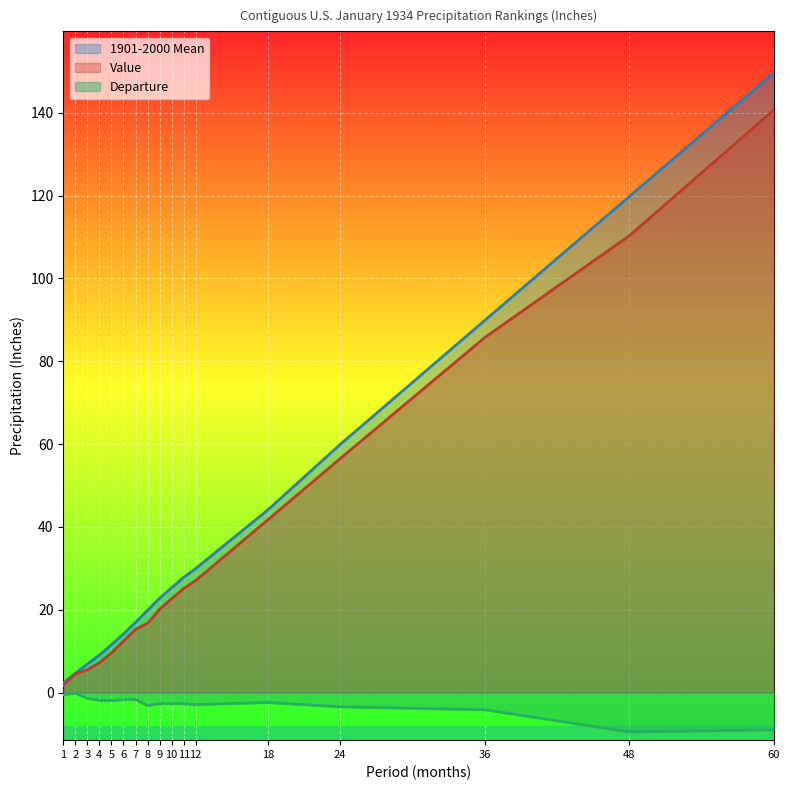

True or false: Value has more than 1 points higher than both neighbors.

False